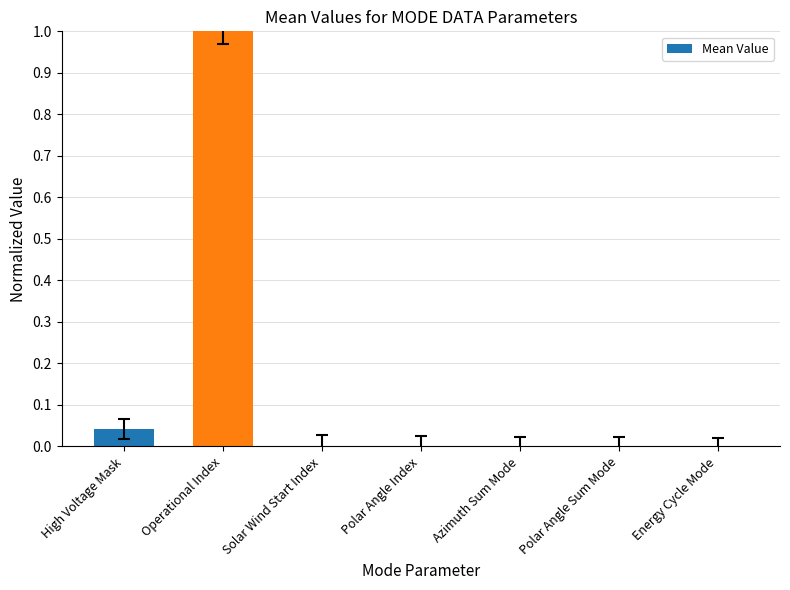

The value at Azimuth Sum Mode is -0.6. True or false?

False